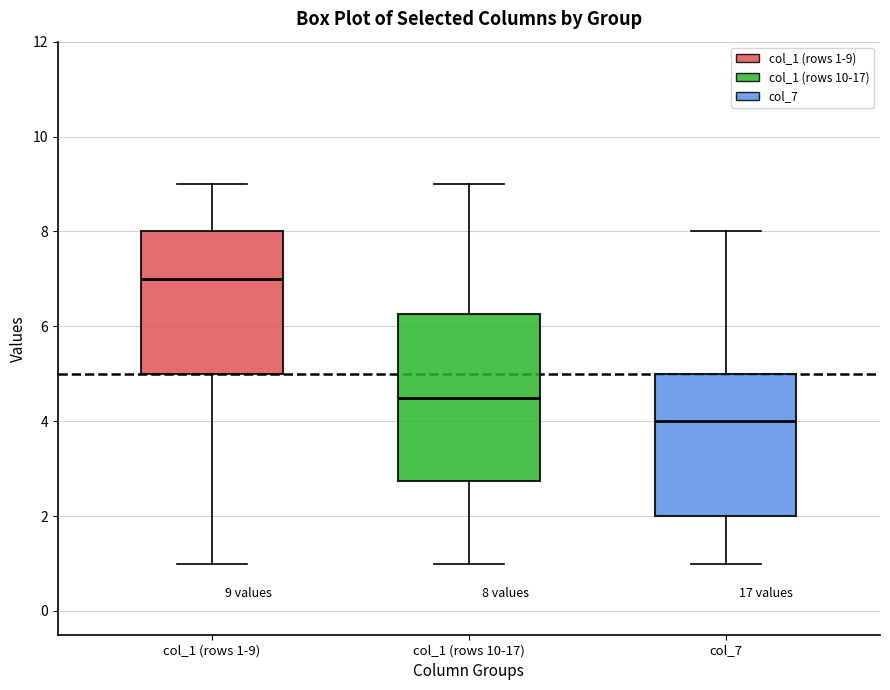

Comparing the boxes themselves (not the whiskers), which one is the tallest?

col_1 (rows 10-17)